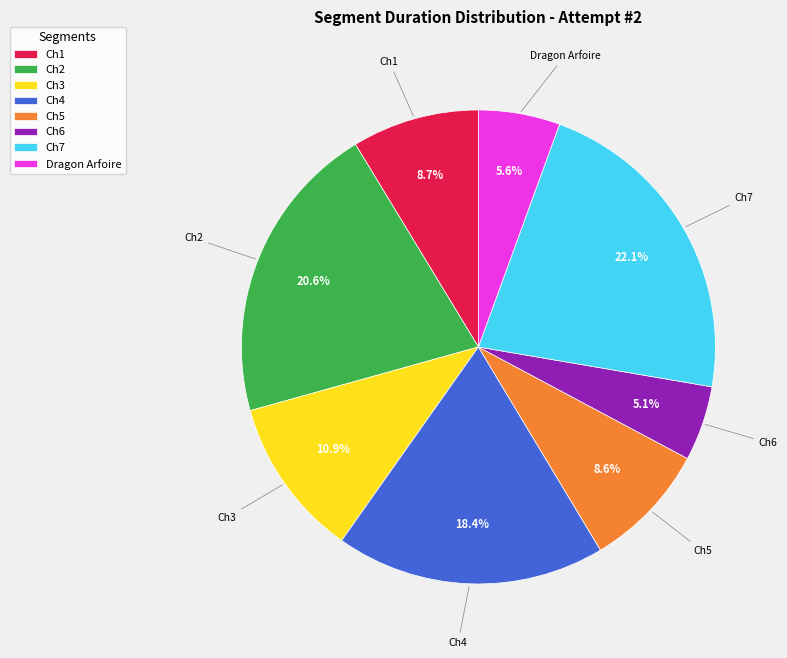

Which has a higher value, Ch3 or Ch1?

Ch3